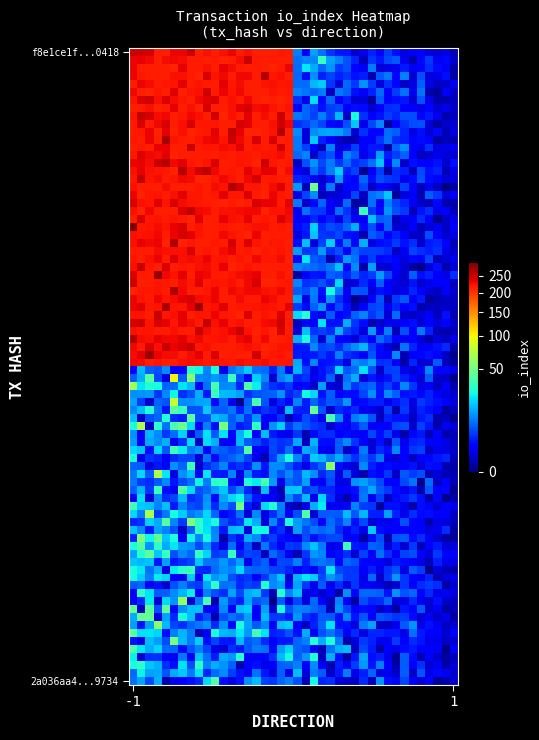

Count the number of categories in the chart.

2